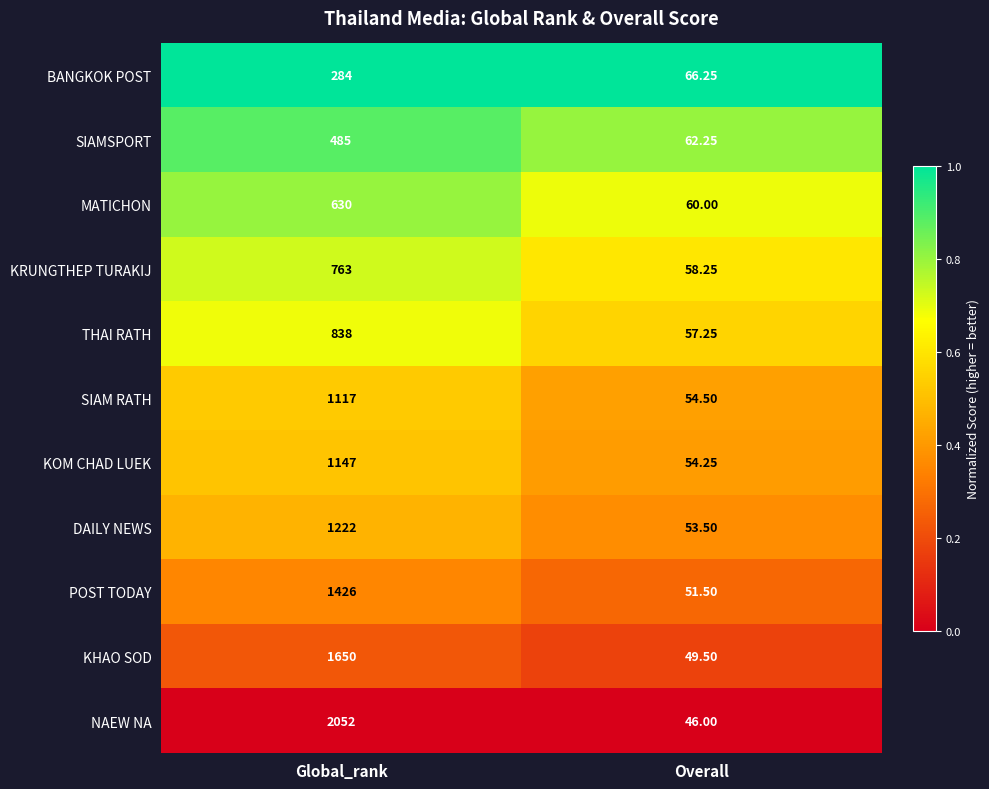

Rank the categories by SIAM RATH value from lowest to highest.

Overall, Global_rank